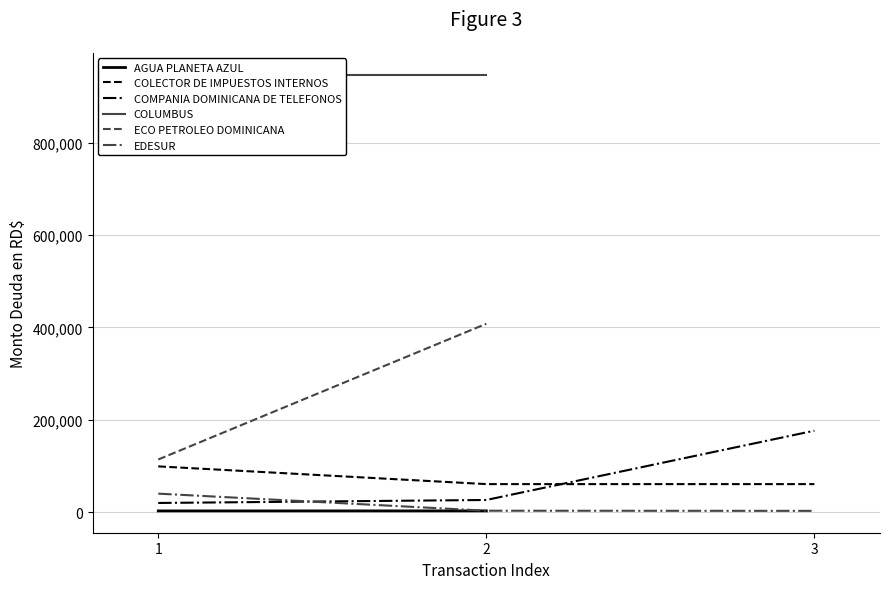

Which has a higher value, 2 or 3?

3